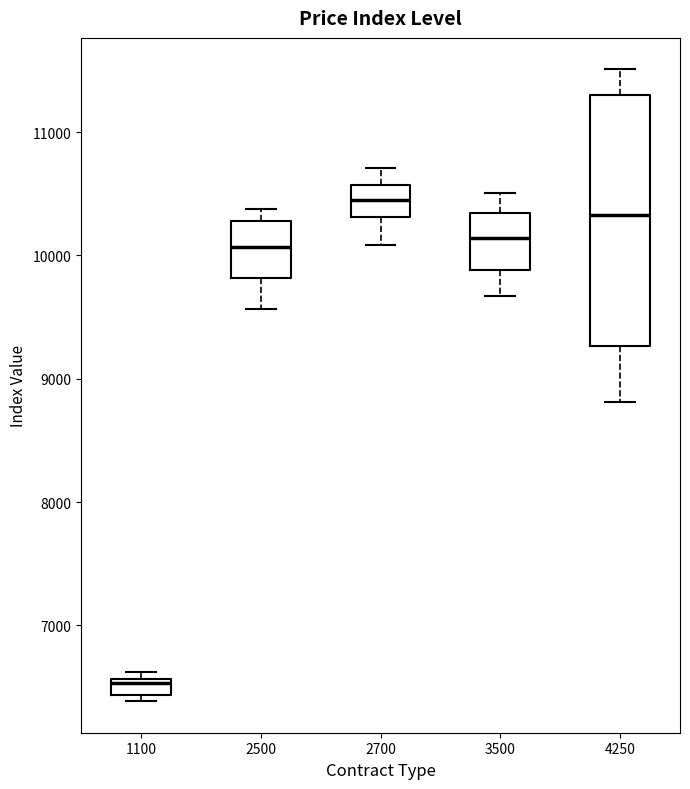

Comparing the boxes themselves (not the whiskers), which one is the tallest?

4250